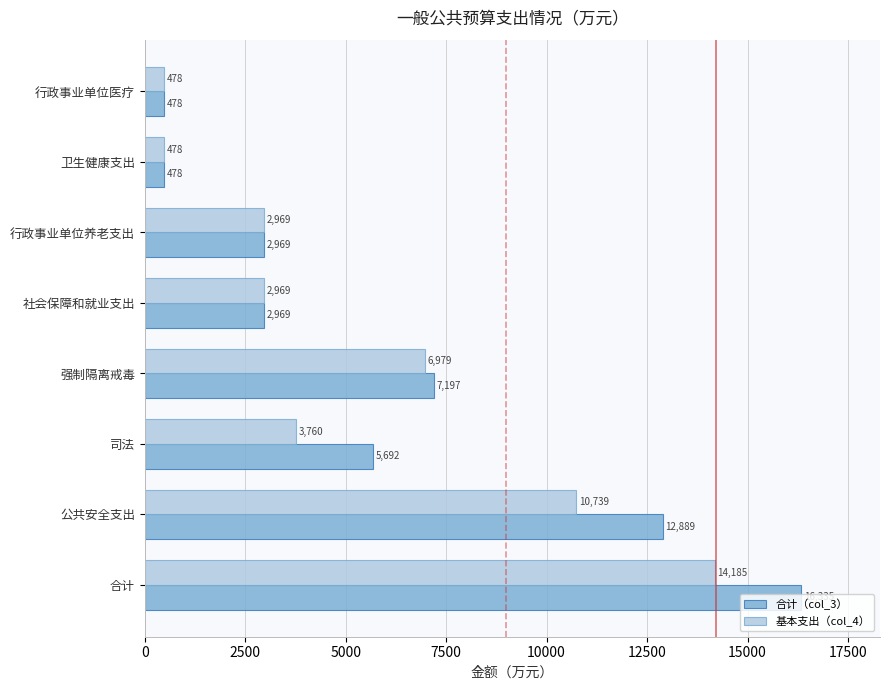

What is the lowest value of the 基本支出（col_4） series?

477.6